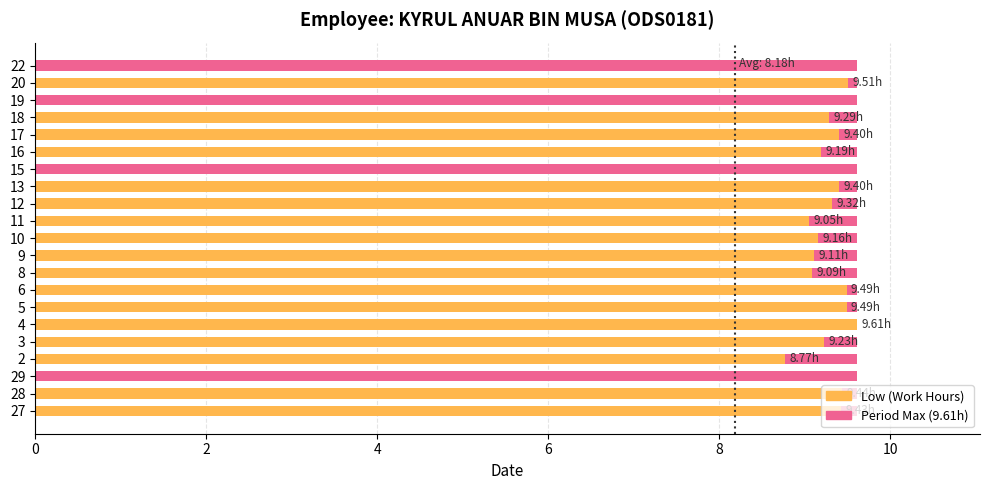

List the series in order of their peak value, highest first.

Low (Work Hours), Max Hours (period max)